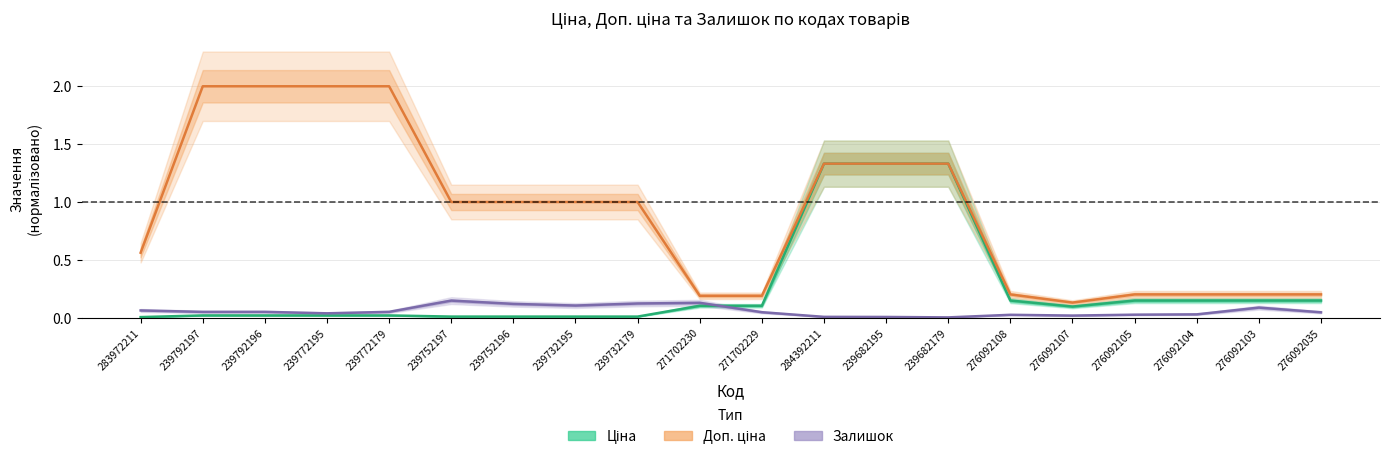

True or false: Ціна has a value of 0.0 at 239772195.

False